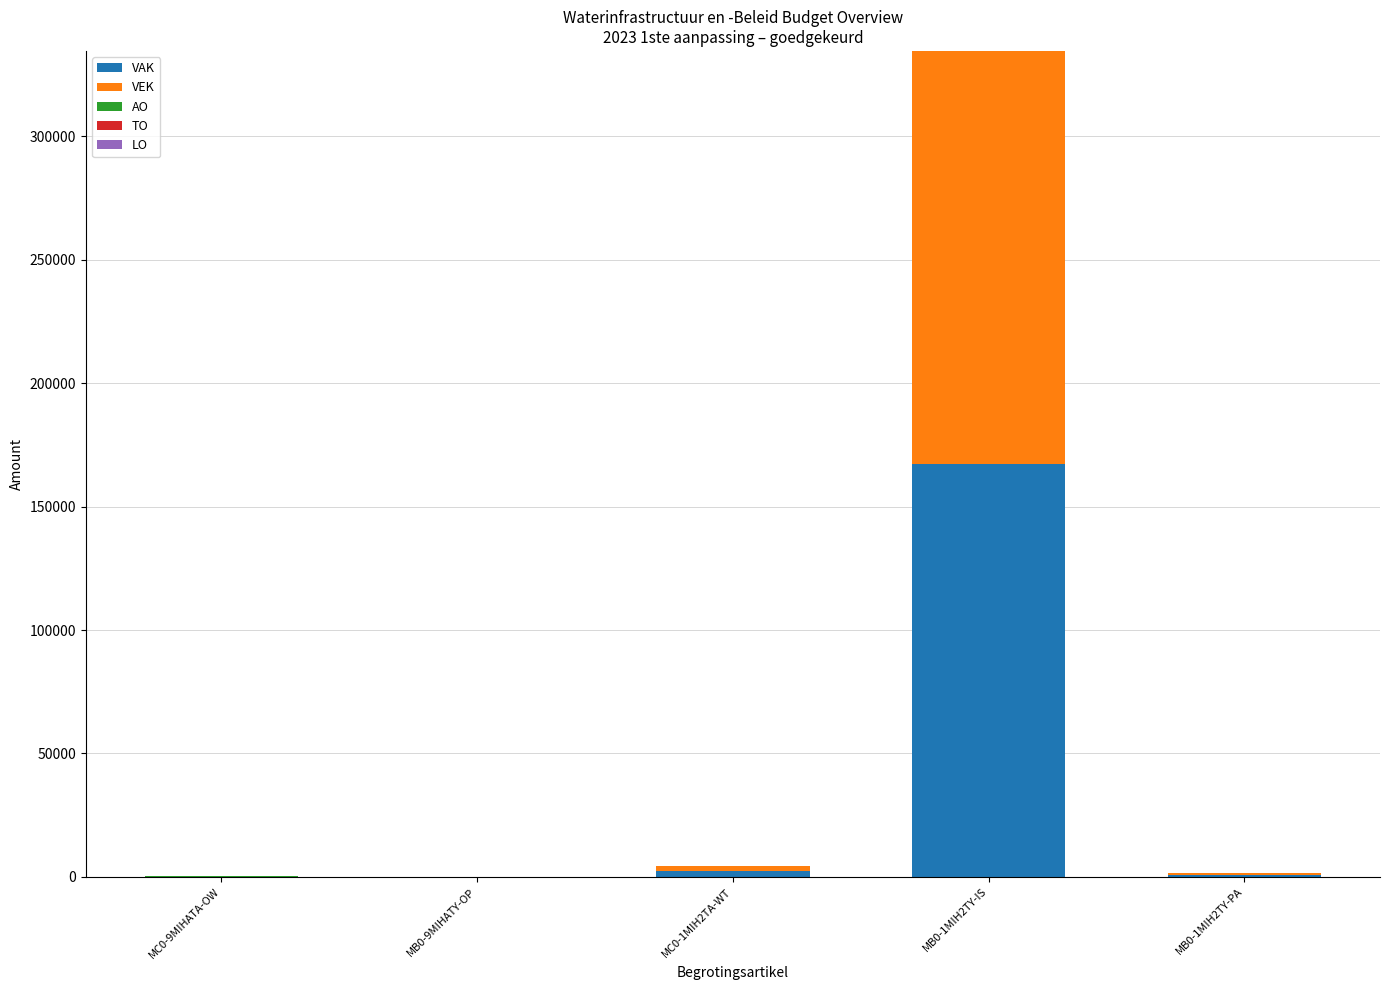

How many data points does each series have?

5